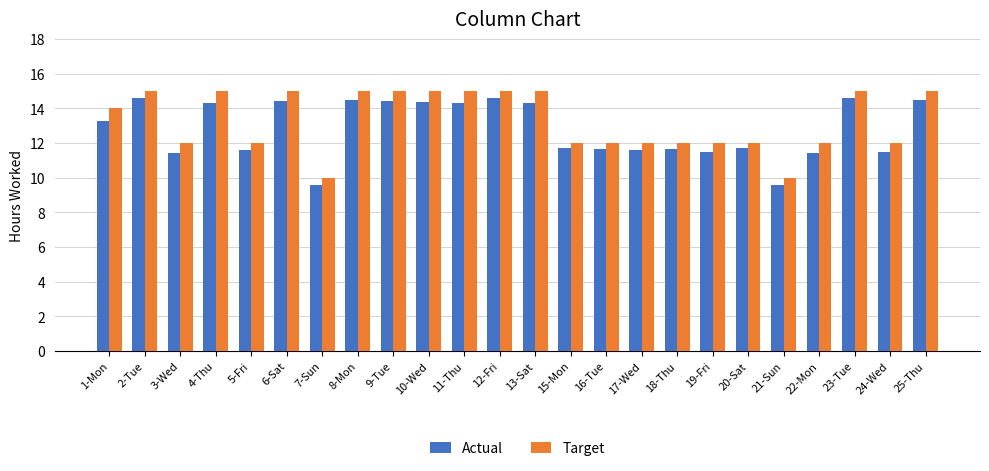

Is the value of Target at 6-Sat greater than the value of Actual at 13-Sat?

Yes